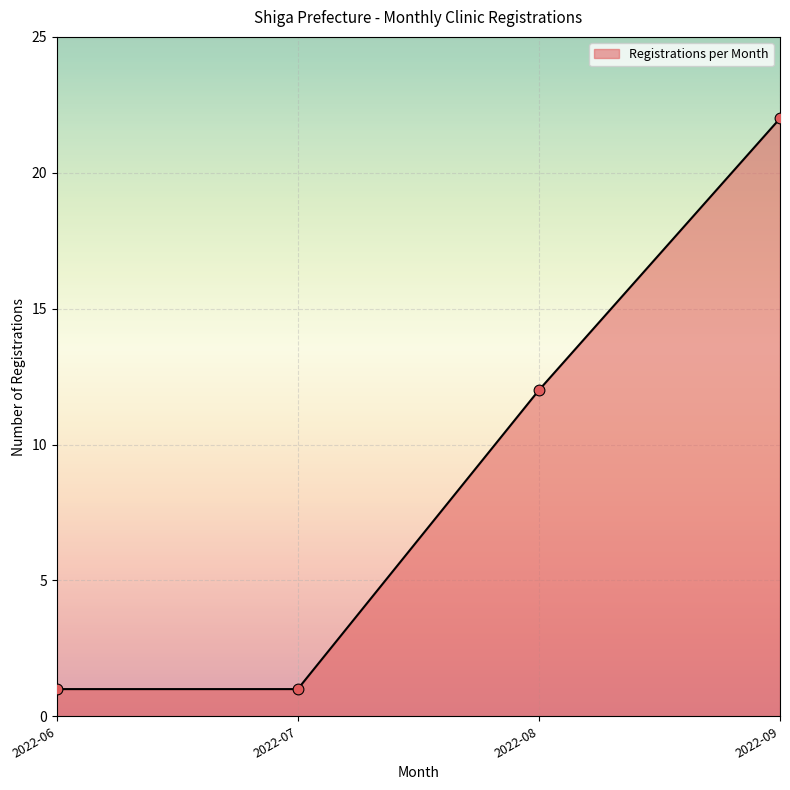

Between 2022-09 and 2022-06, which is larger?

2022-09